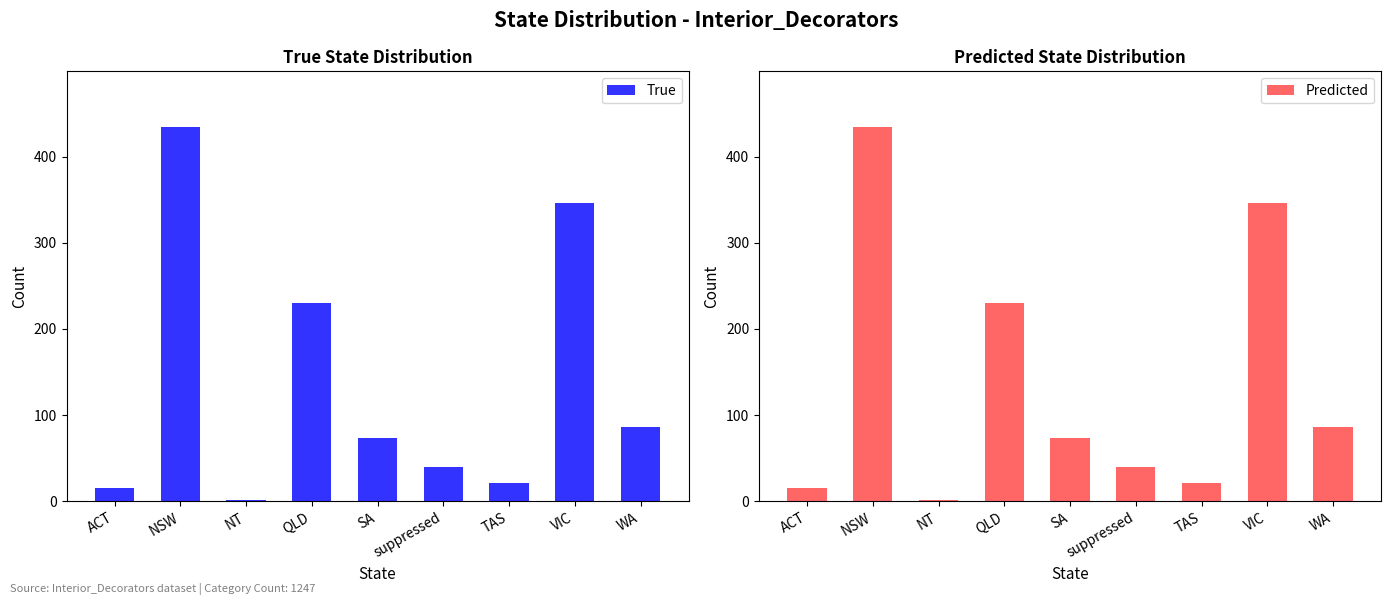

True or false: Predicted has a value of 86 at WA.

True